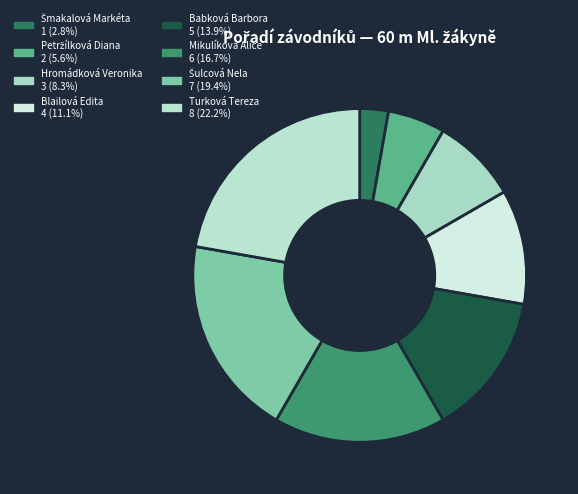

Which category has the smallest portion of the pie?

Šmakalová Markéta